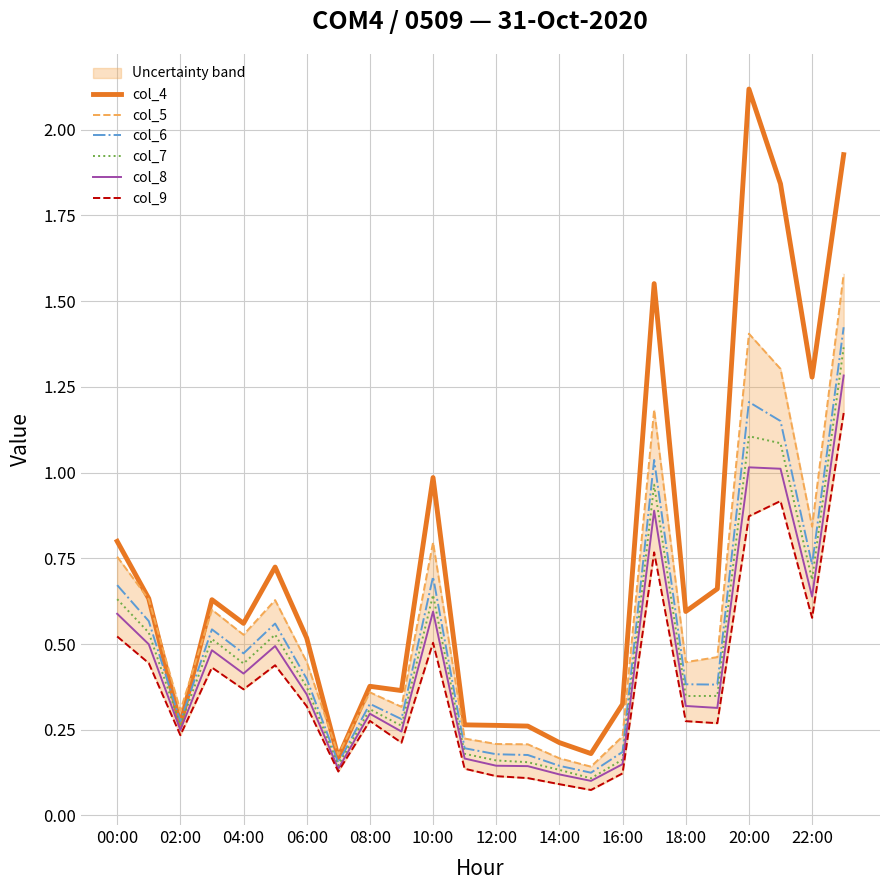

True or false: col_8 and col_4 intersect in this chart.

False